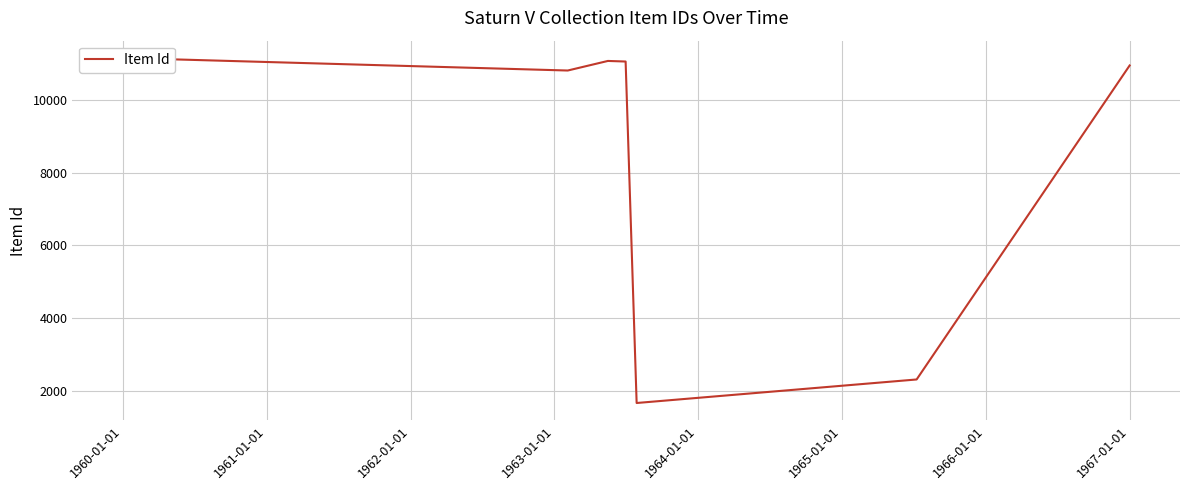

Does the chart have visible grid lines?

Yes